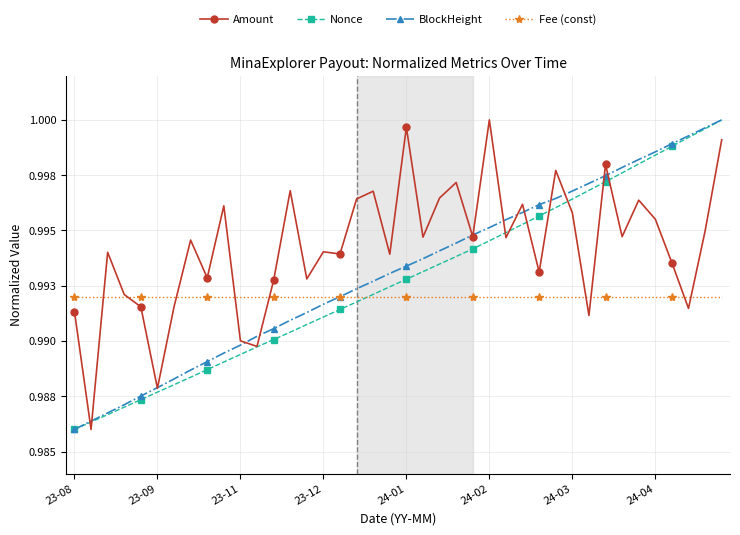

True or false: BlockHeight and Nonce intersect in this chart.

False